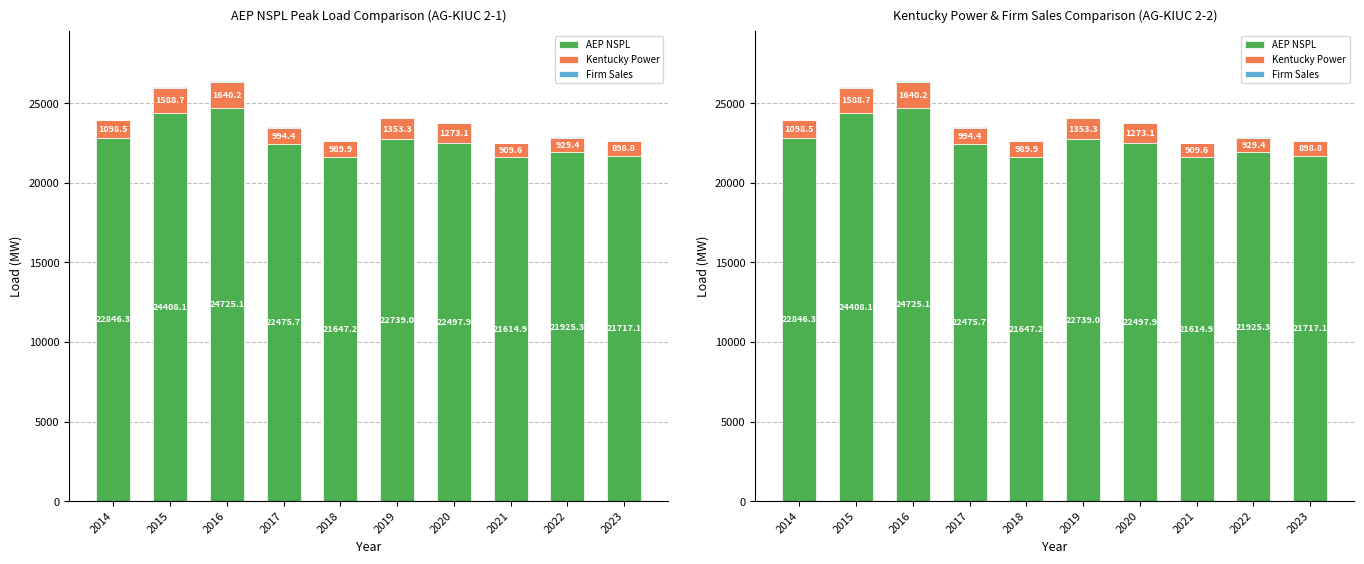

Reading right to left, list all the values displayed in this chart.

AEP NSPL: 2023=21717.1	2022=21925.3	2021=21614.9	2020=22497.9	2019=22739.0	2018=21647.2	2017=22475.7	2016=24725.1	2015=24408.1	2014=22846.3
Kentucky Power: 2023=898.8	2022=929.4	2021=909.6	2020=1273.1	2019=1353.3	2018=989.9	2017=994.4	2016=1640.2	2015=1588.7	2014=1098.5
Firm Sales: 2023=14.3	2022=15.9	2021=15.8	2020=20.9	2019=21.5	2018=15.5	2017=16.0	2016=24.2	2015=23.3	2014=18.5